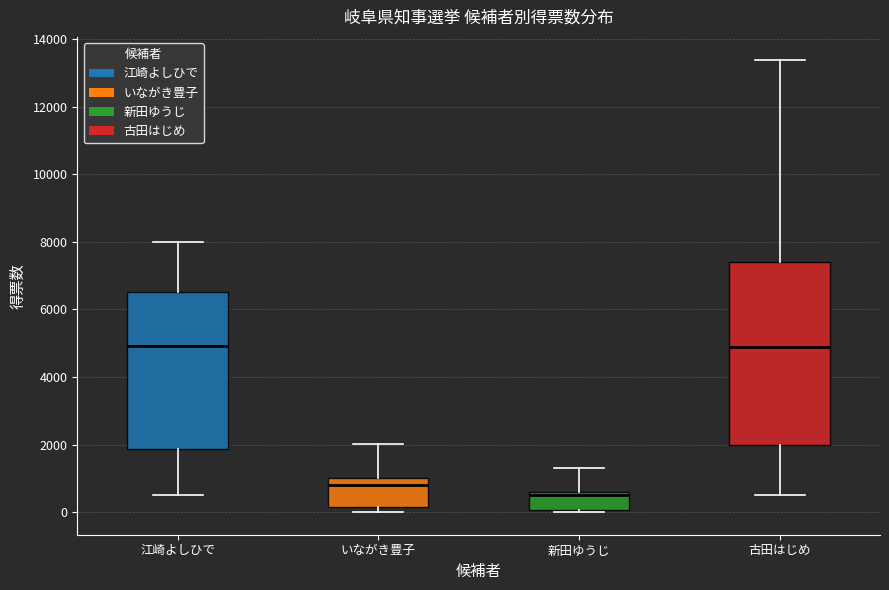

Which box's median line is the lowest?

新田ゆうじ